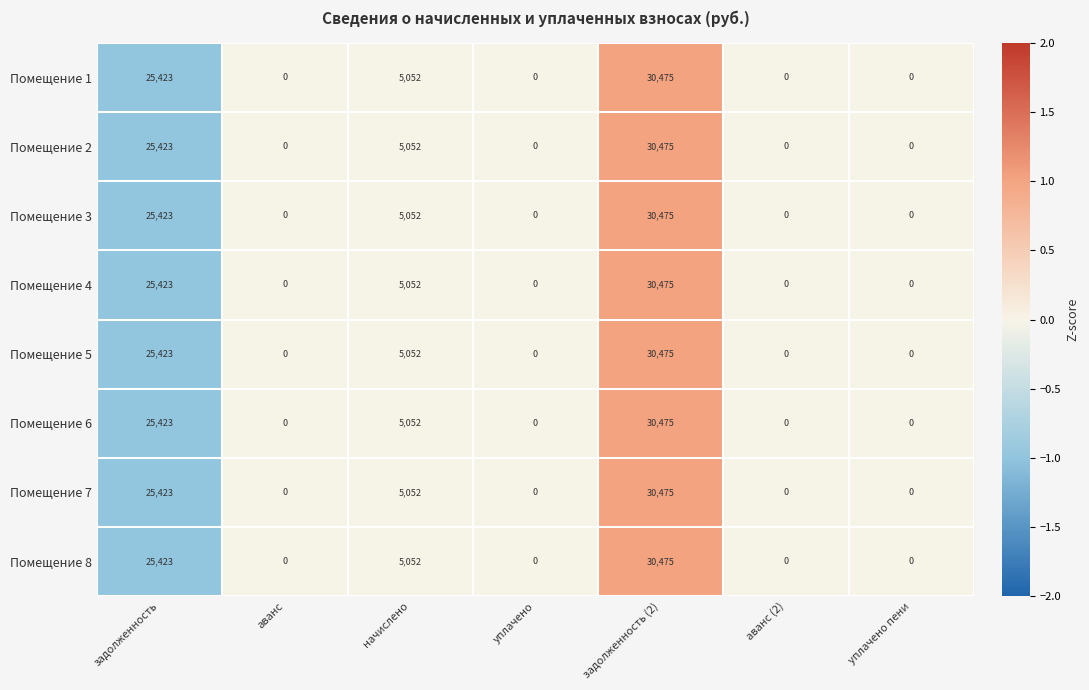

What is the sum of the Помещение 1 values at начислено and аванс?

5052